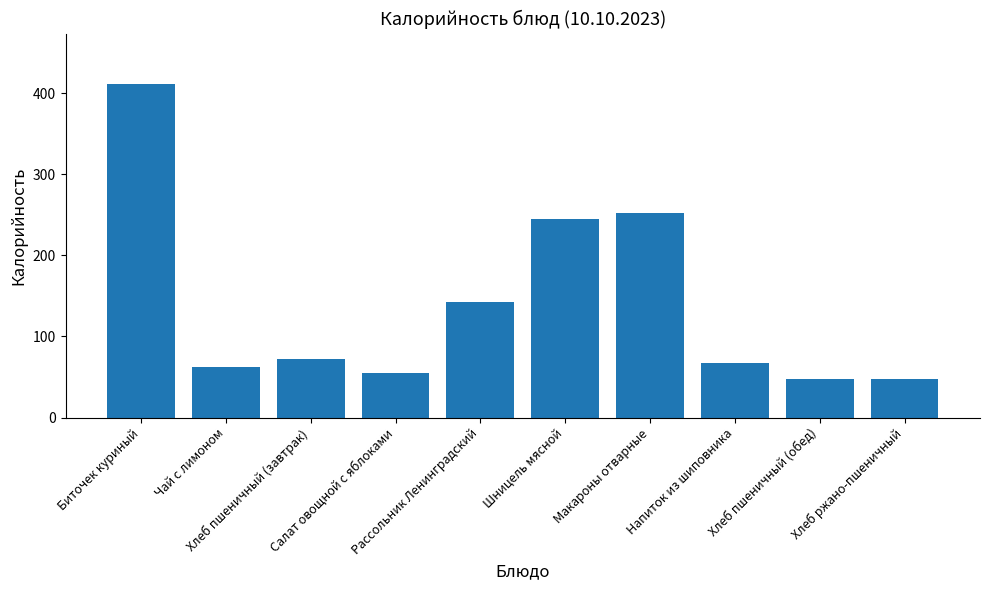

Reading right to left, extract all data points from this chart.

48	48	67	252	245	142	55	72	62	412